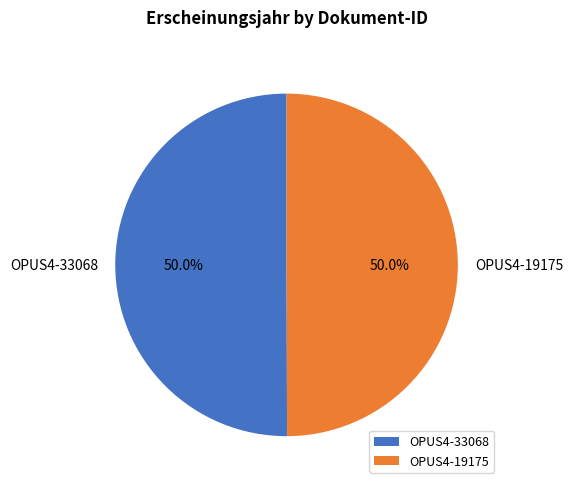

What percentage do OPUS4-19175 and OPUS4-33068 together represent?

100.0%